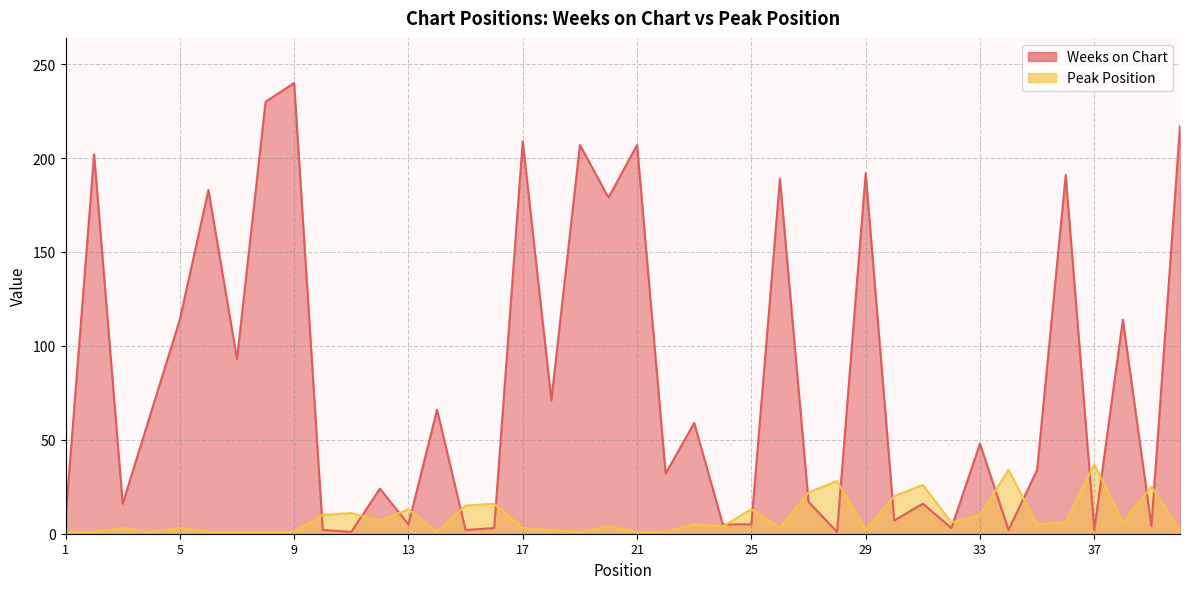

What is the value of the Peak Position point at the 9th from the left?

1